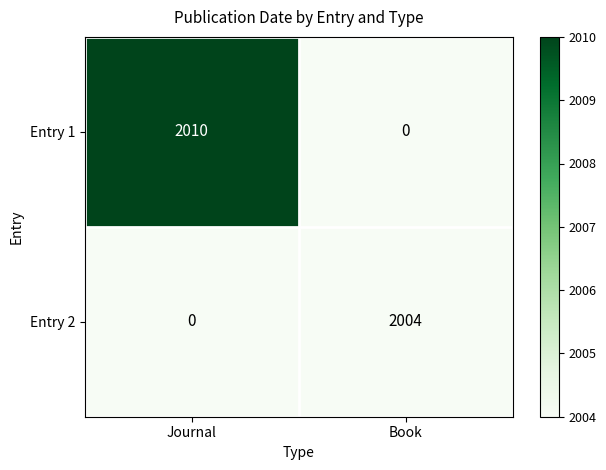

What is the difference between the highest and lowest values at Book?

2004